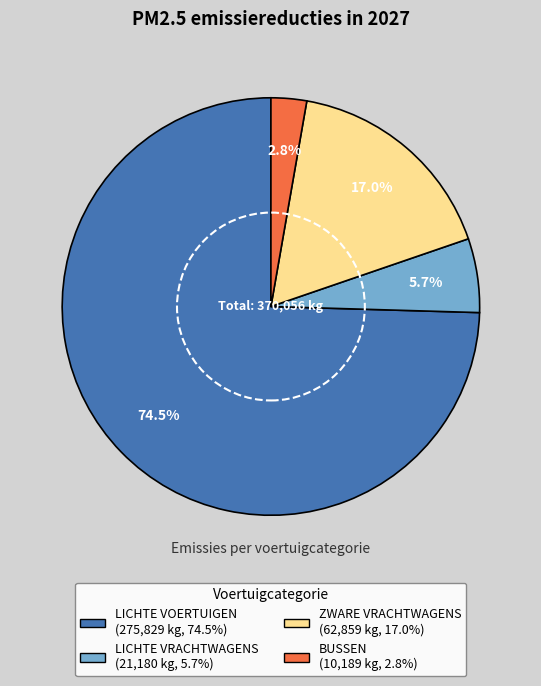

What is the largest slice in the pie chart?

LICHTE VOERTUIGEN